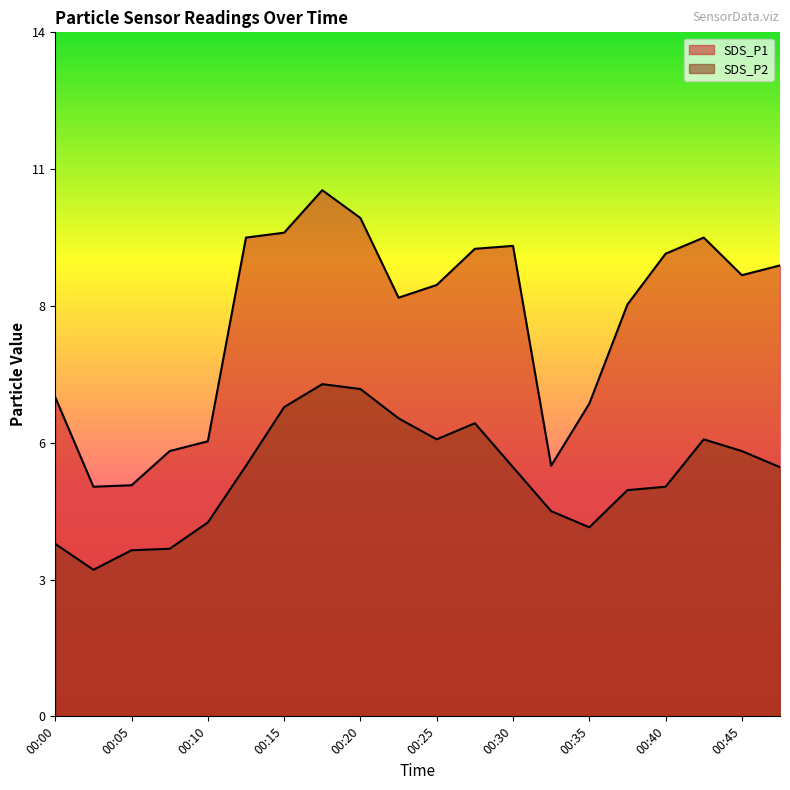

What is the maximum value for SDS_P1?

10.8